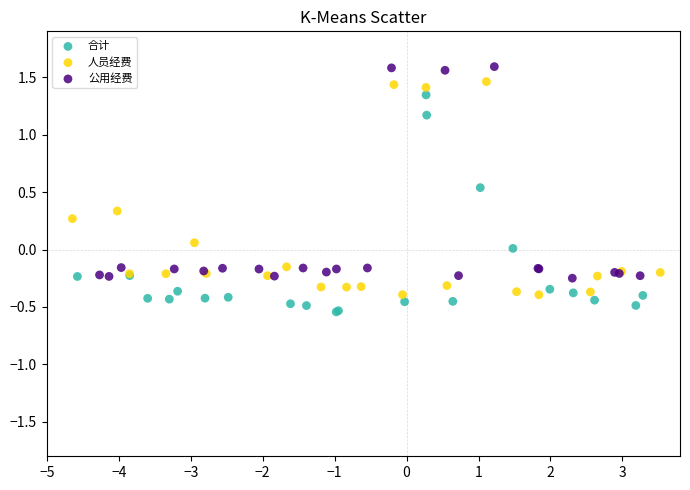

Which series contains the lowest Y value?

合计